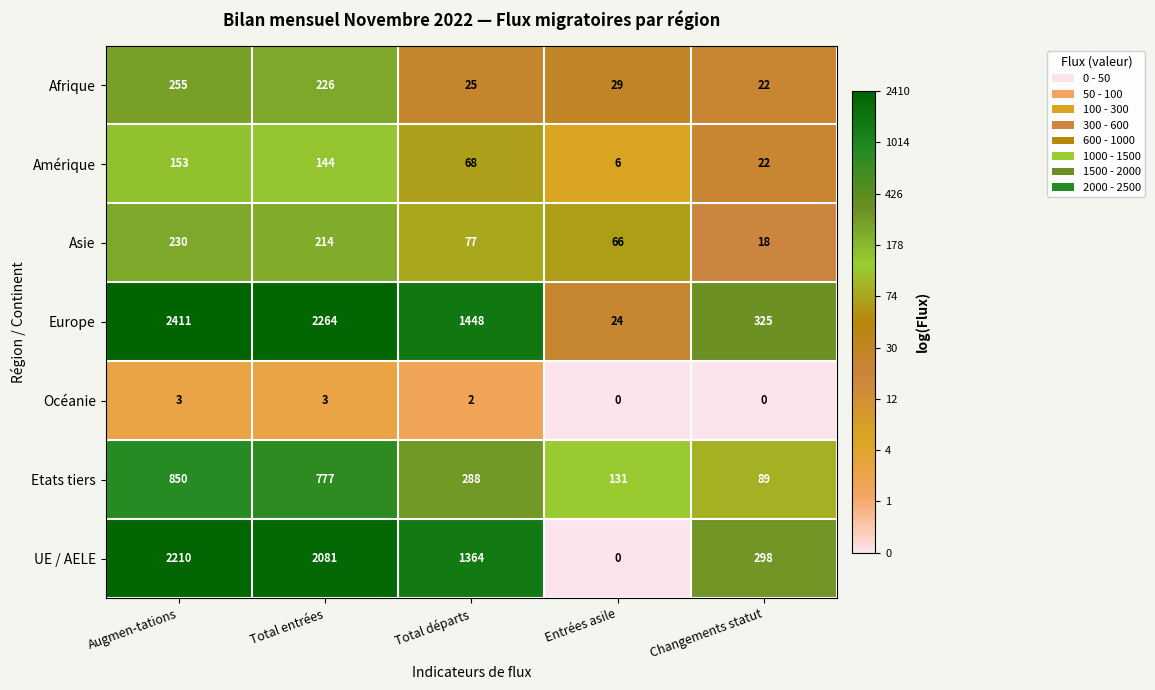

Which category has the lowest value in the Afrique series?

Changements statut